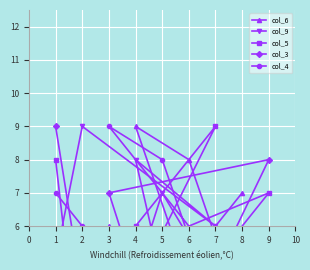

At 2, list the series in order from largest to smallest.

col_9, col_4, col_6, col_3, col_5